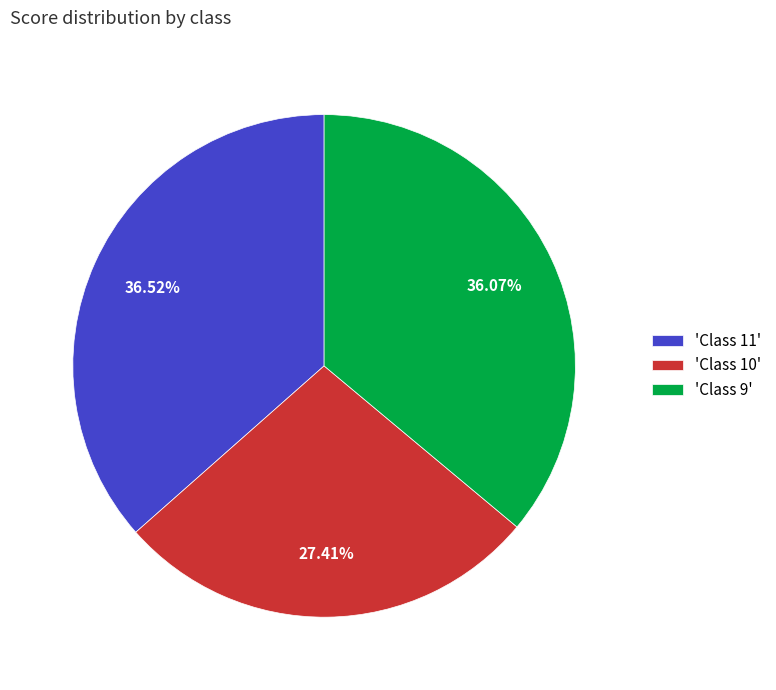

Is 'Class 9' the majority of the pie?

No